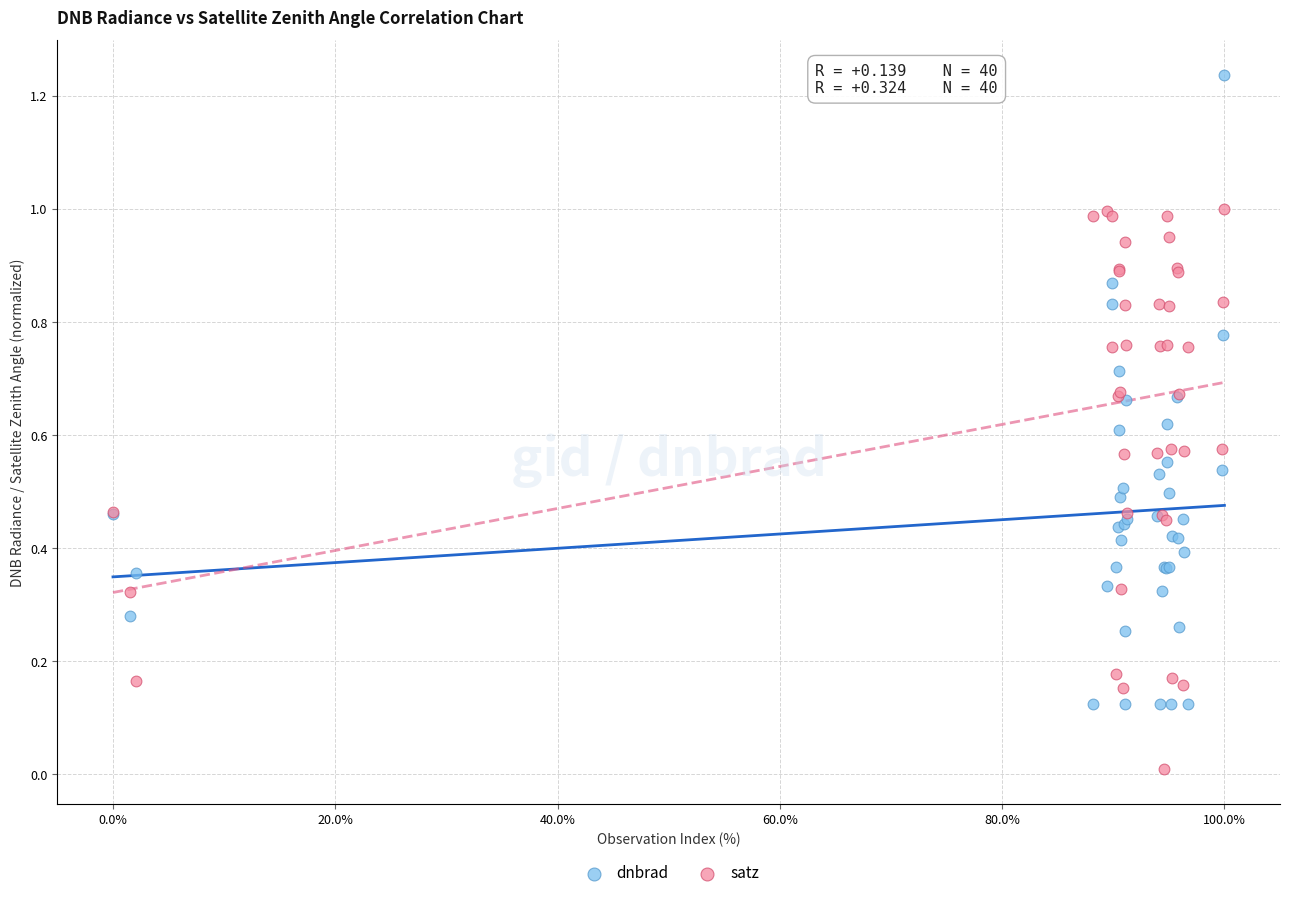

Which series contains the highest Y value?

dnbrad